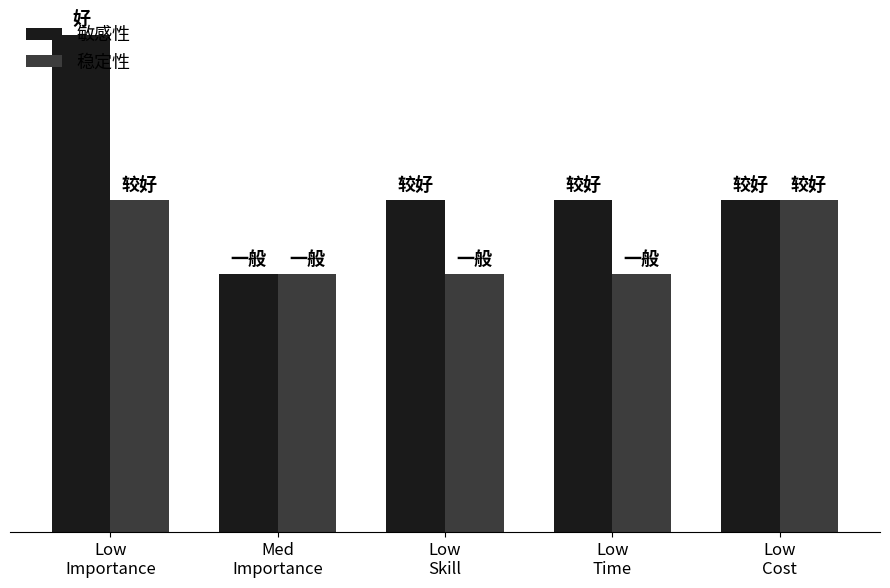

What are all the series names shown in the legend?

敏感性, 稳定性